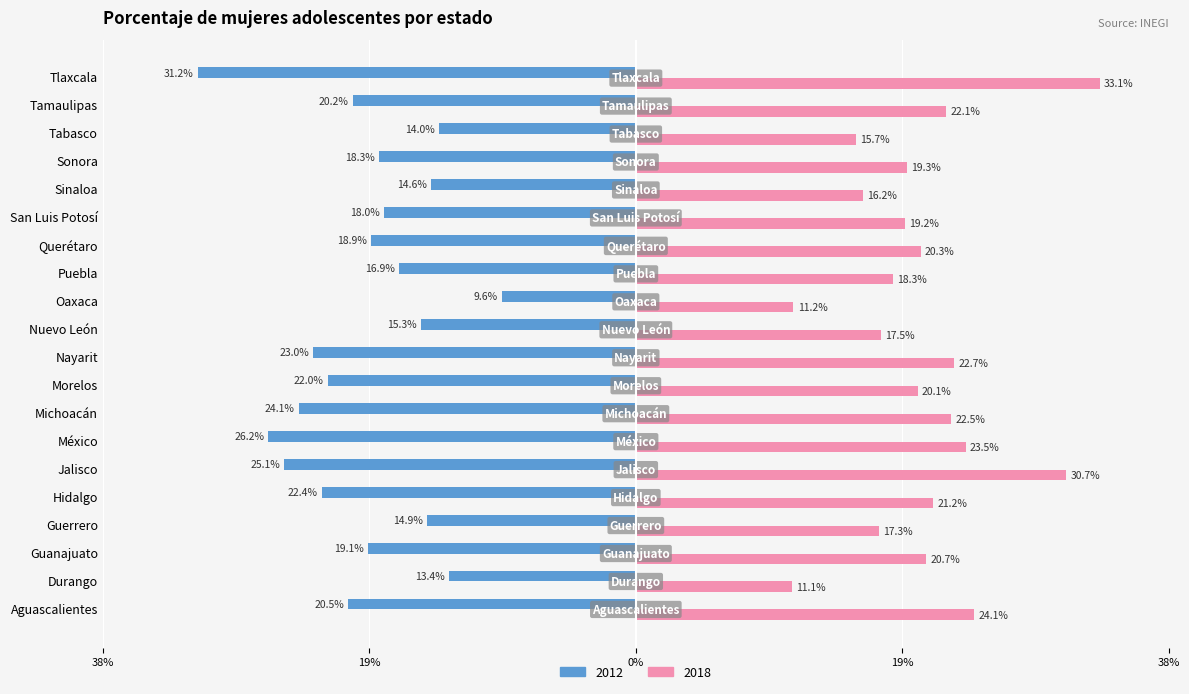

What are all the series names shown in the legend?

2012, 2018